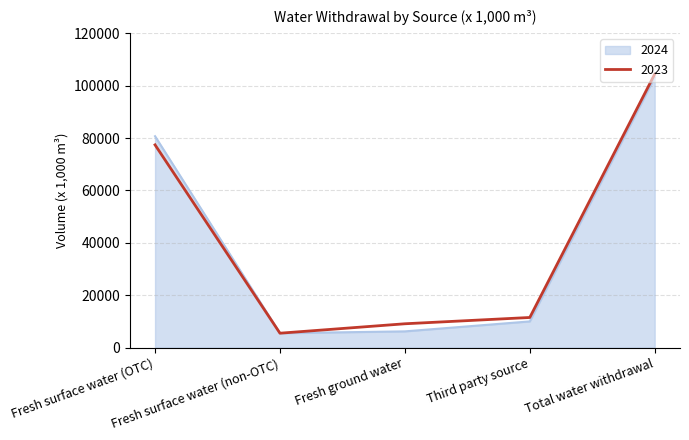

Where is 2023 nearest to the value 54950?

Fresh surface water (OTC)